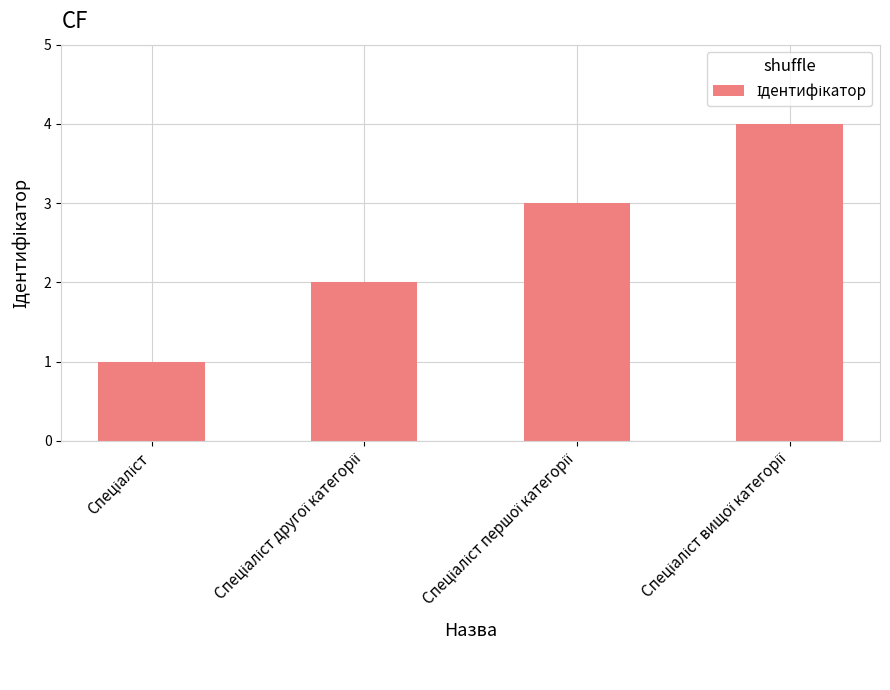

What is the maximum value shown in the chart?

4